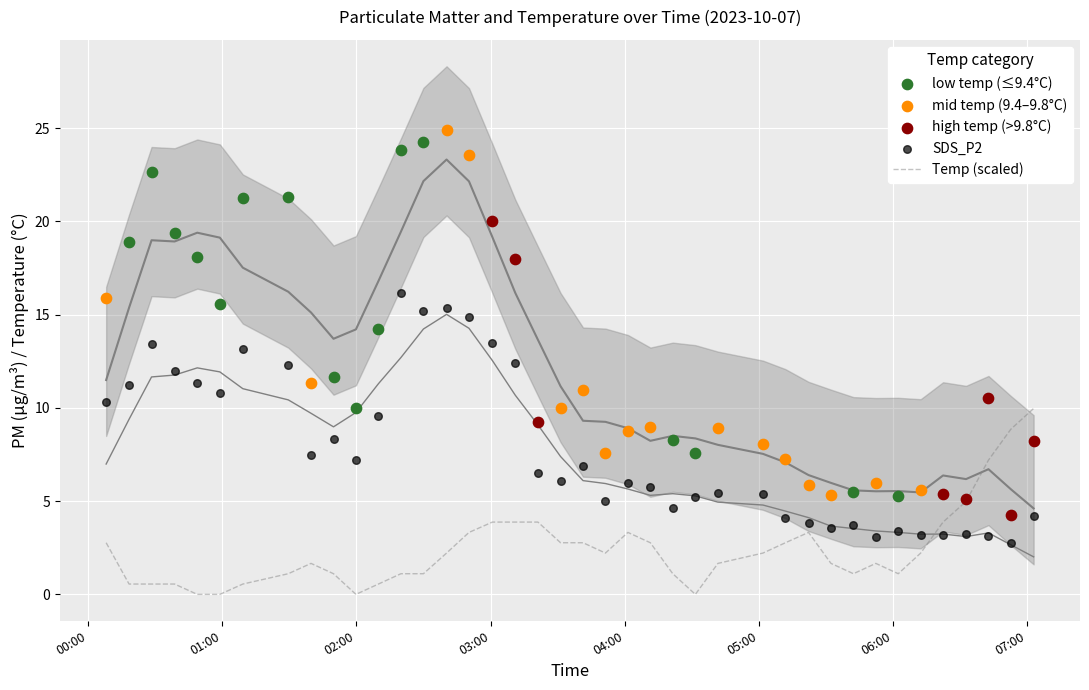

Which series has the largest total across all categories?

SDS_P1